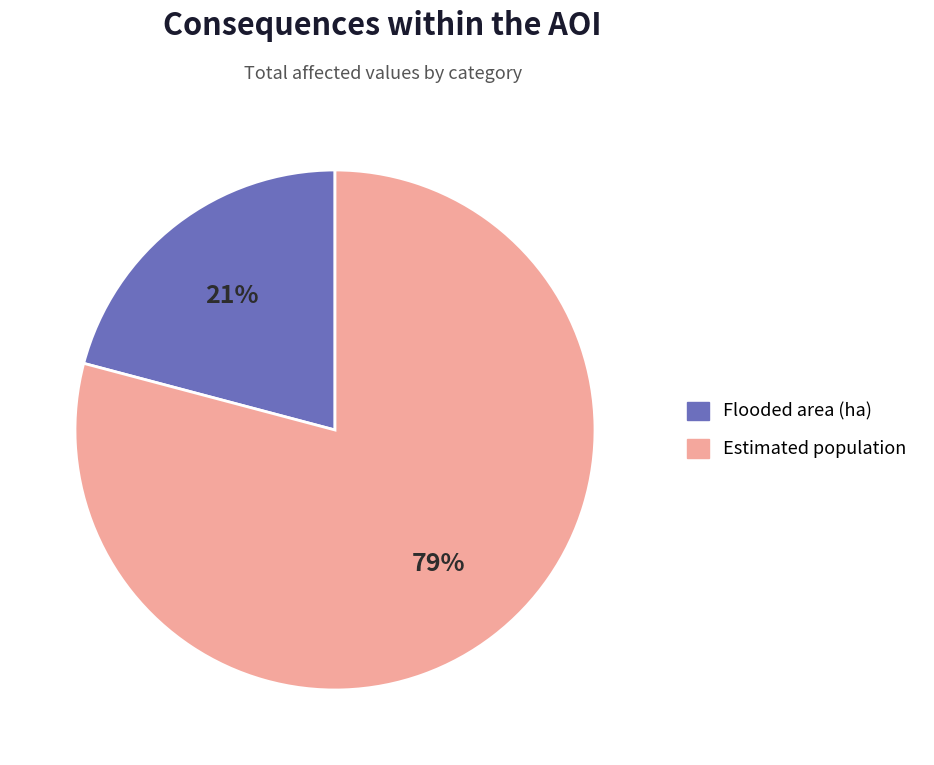

To the nearest percent, what is the average slice percentage?

50%